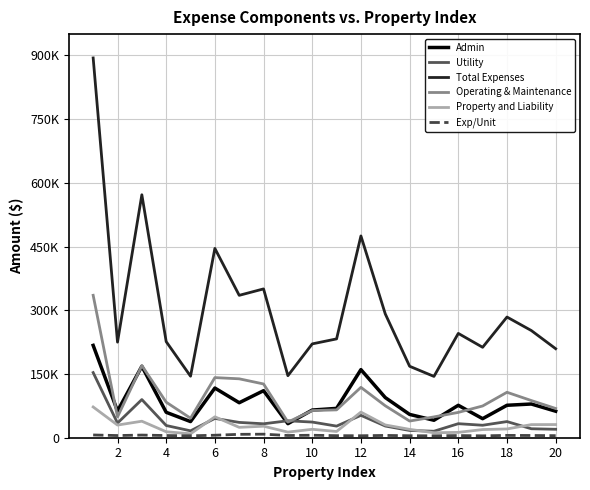

Which series has the widest spread of values?

Total Expenses